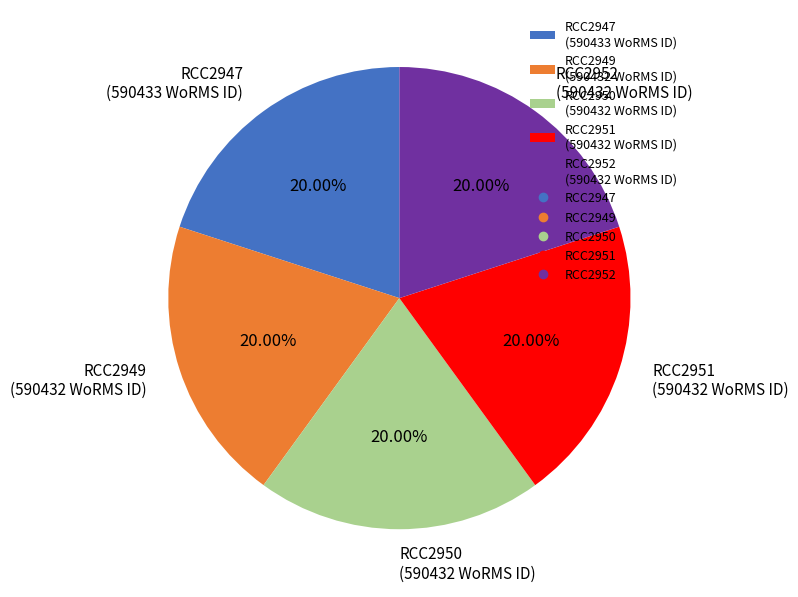

How many slices are in this pie chart?

5